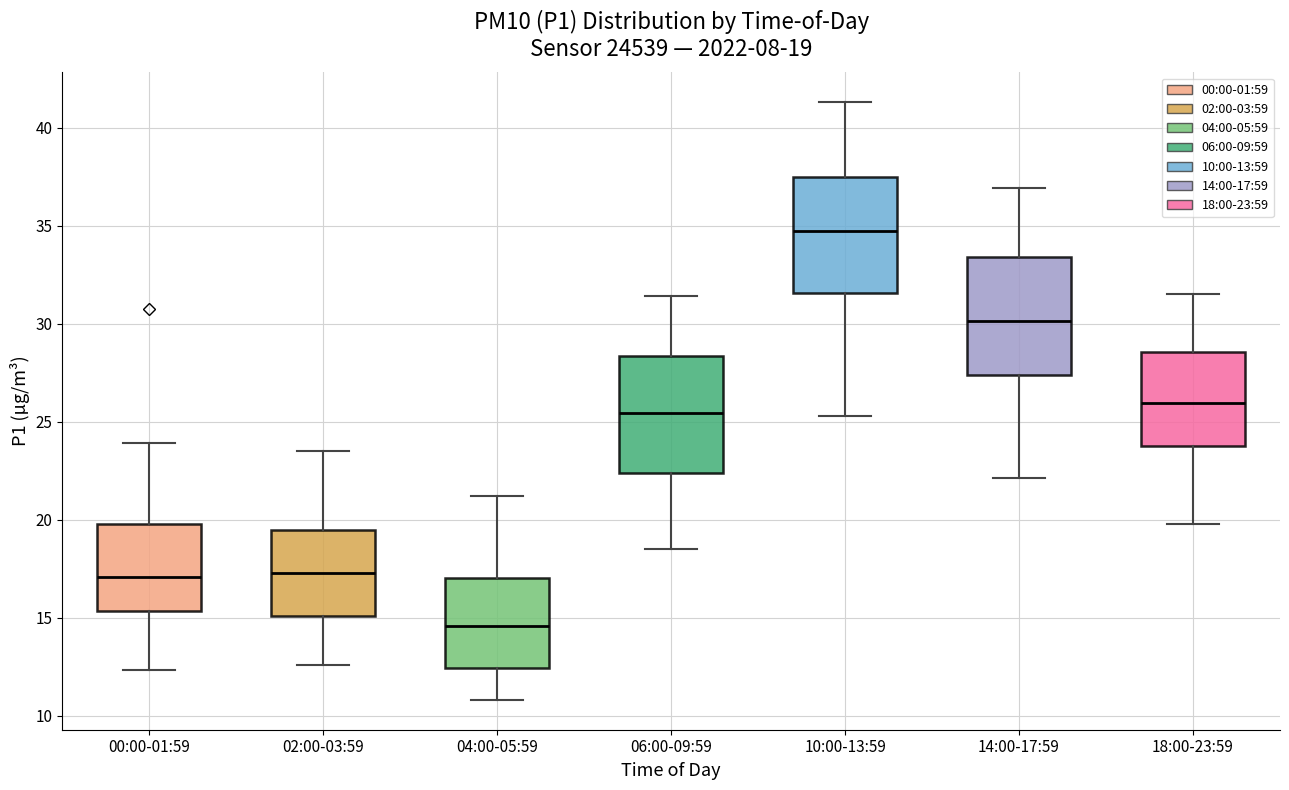

Which box's median line is the highest?

10:00-13:59